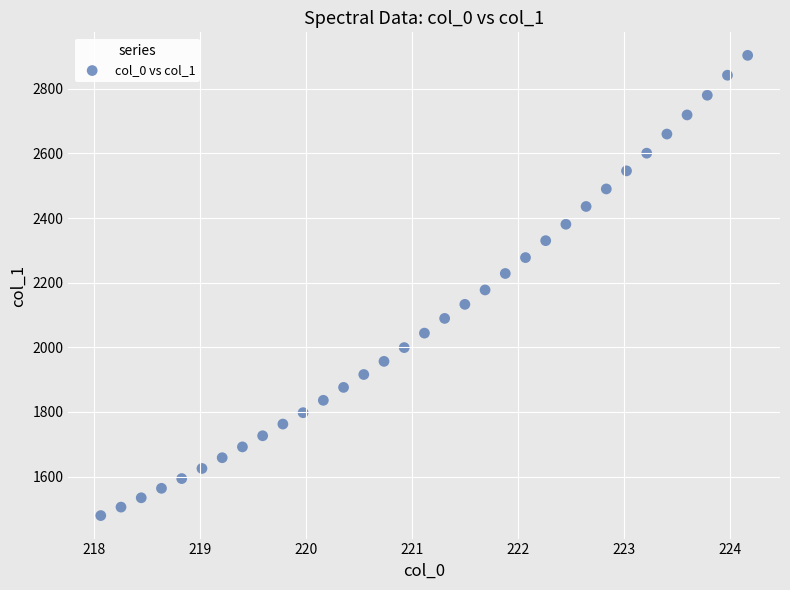

What is the range of X values (max minus min)?

6.1